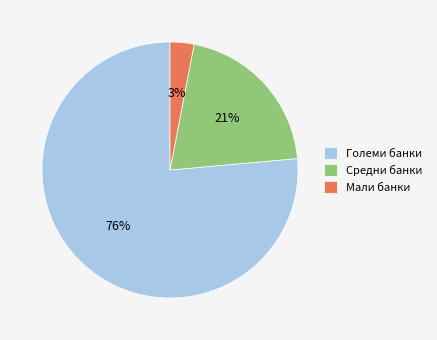

To the nearest percent, what is the average slice percentage?

33%